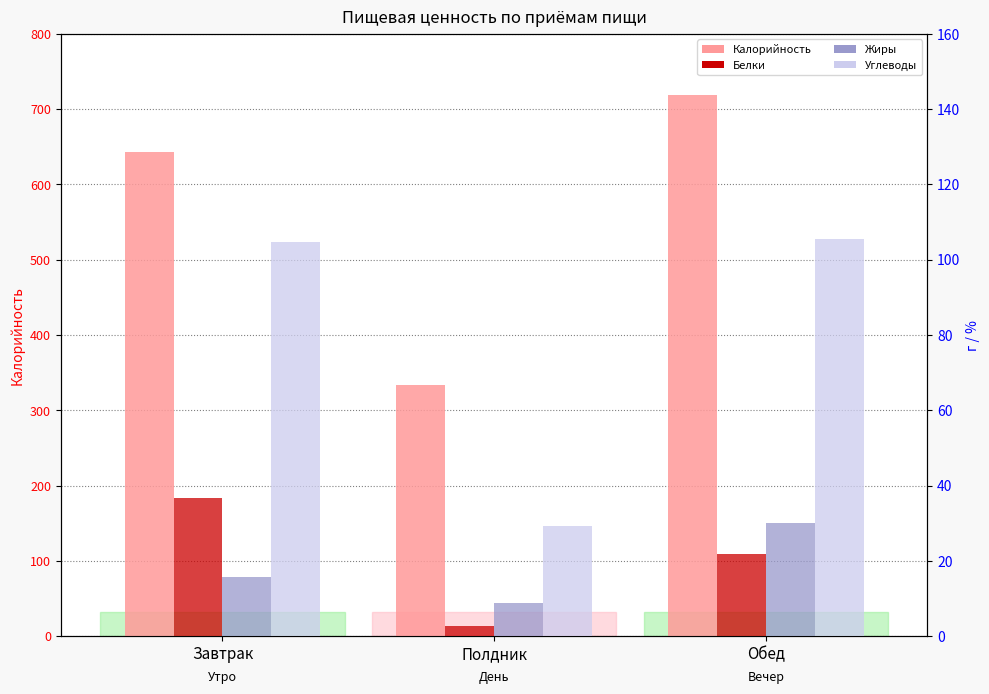

What position from the left is Обед?

3